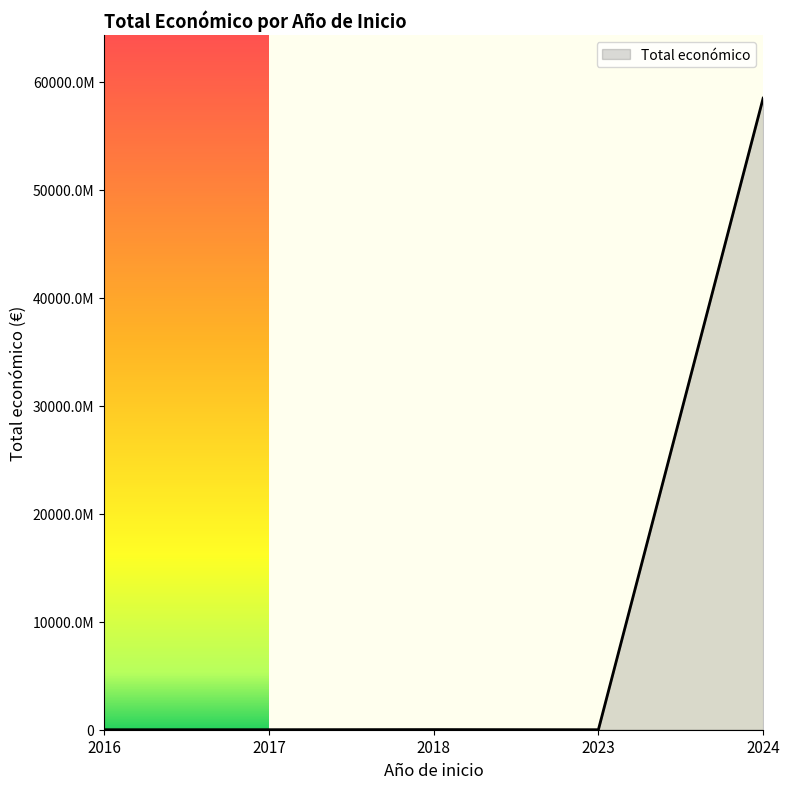

Does the chart have visible grid lines?

No